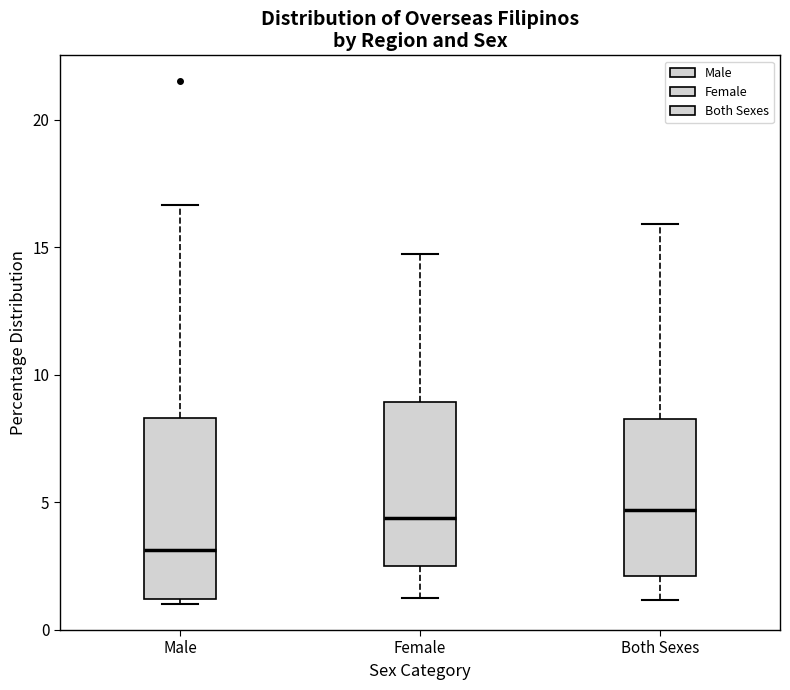

Where does the lower whisker of the box for Female end on the y-axis? The values are not printed on the chart, so give them approximately, as read against the axis.

1.5